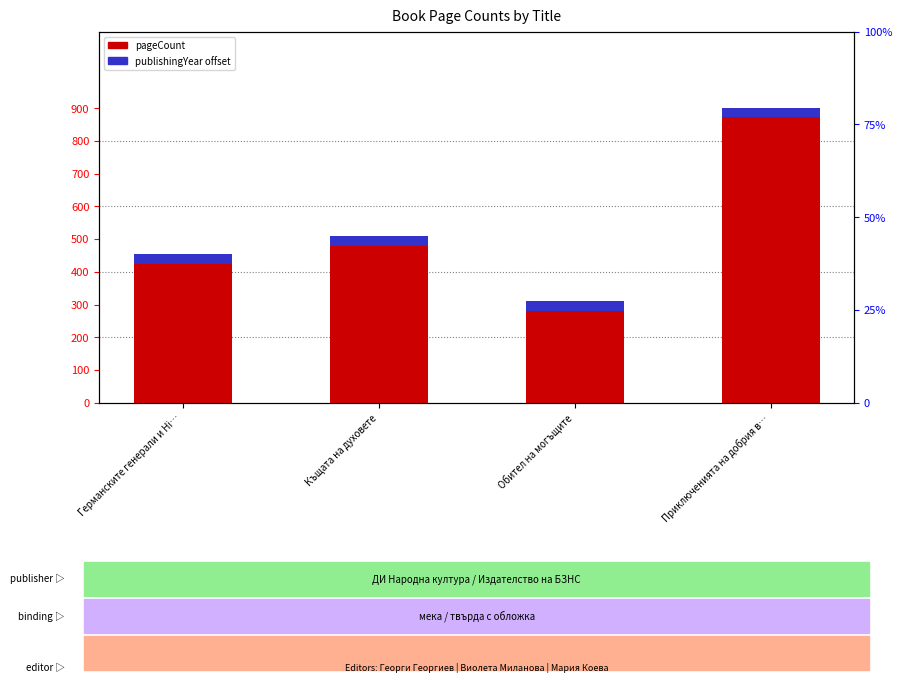

What are all the series names shown in the legend?

pageCount, publishingYear offset